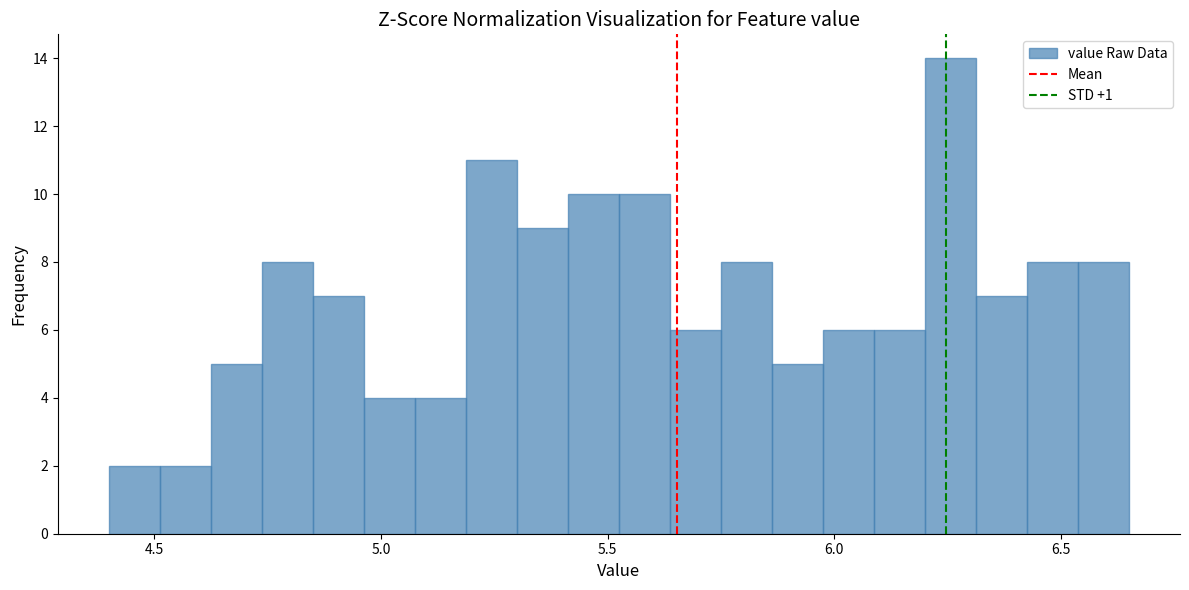

Read against the x-axis, roughly where is the centre of the tallest bar?

6.25